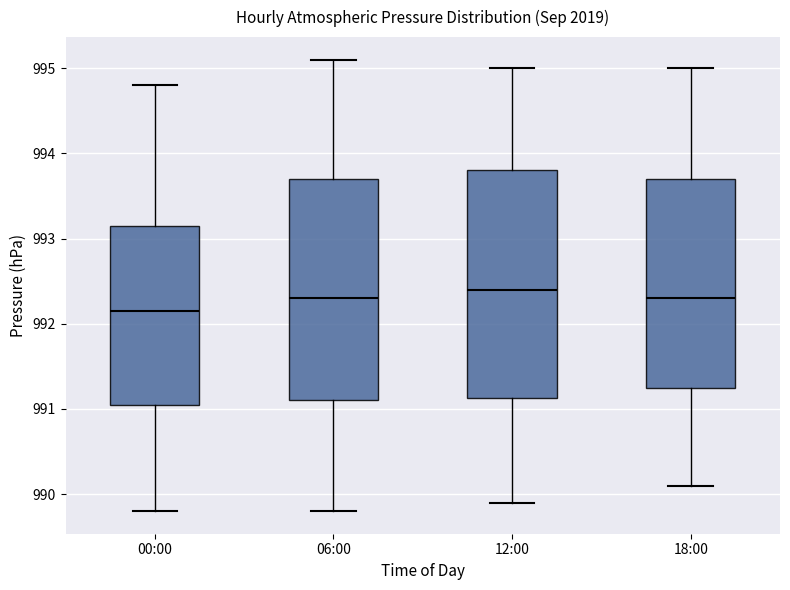

Where does the median line of the box for 06:00 sit on the y-axis? The values are not printed on the chart, so give them approximately, as read against the axis.

992.3